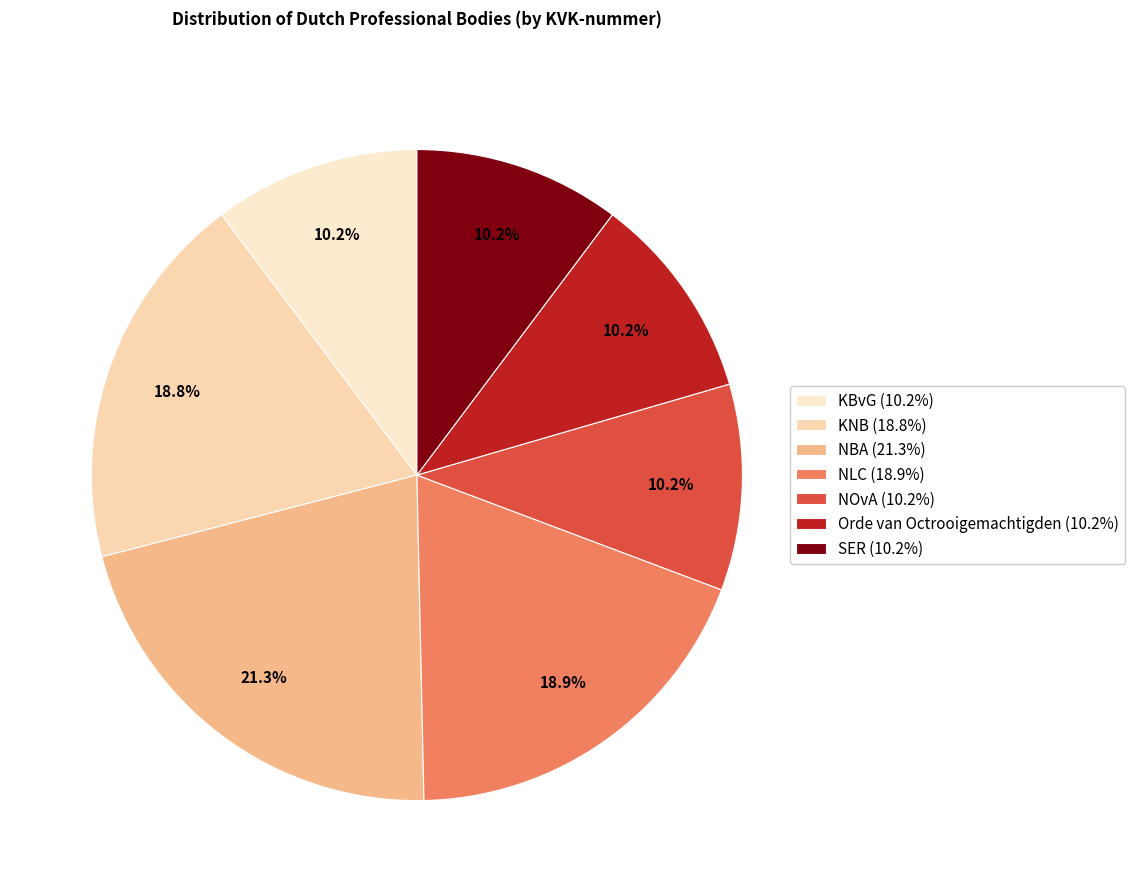

Which category has the biggest portion of the pie?

NBA